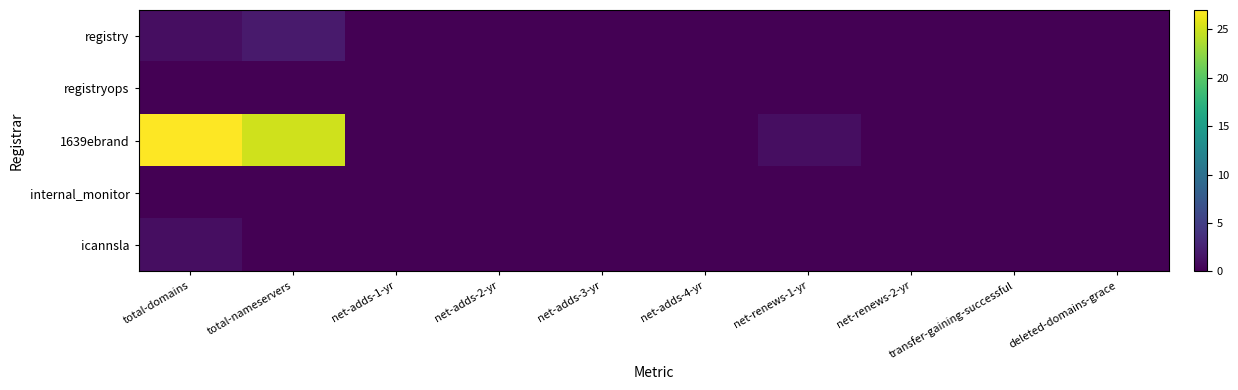

List the series in order of their peak value, highest first.

1639ebrand, registry, icannsla, registryops, internal_monitor